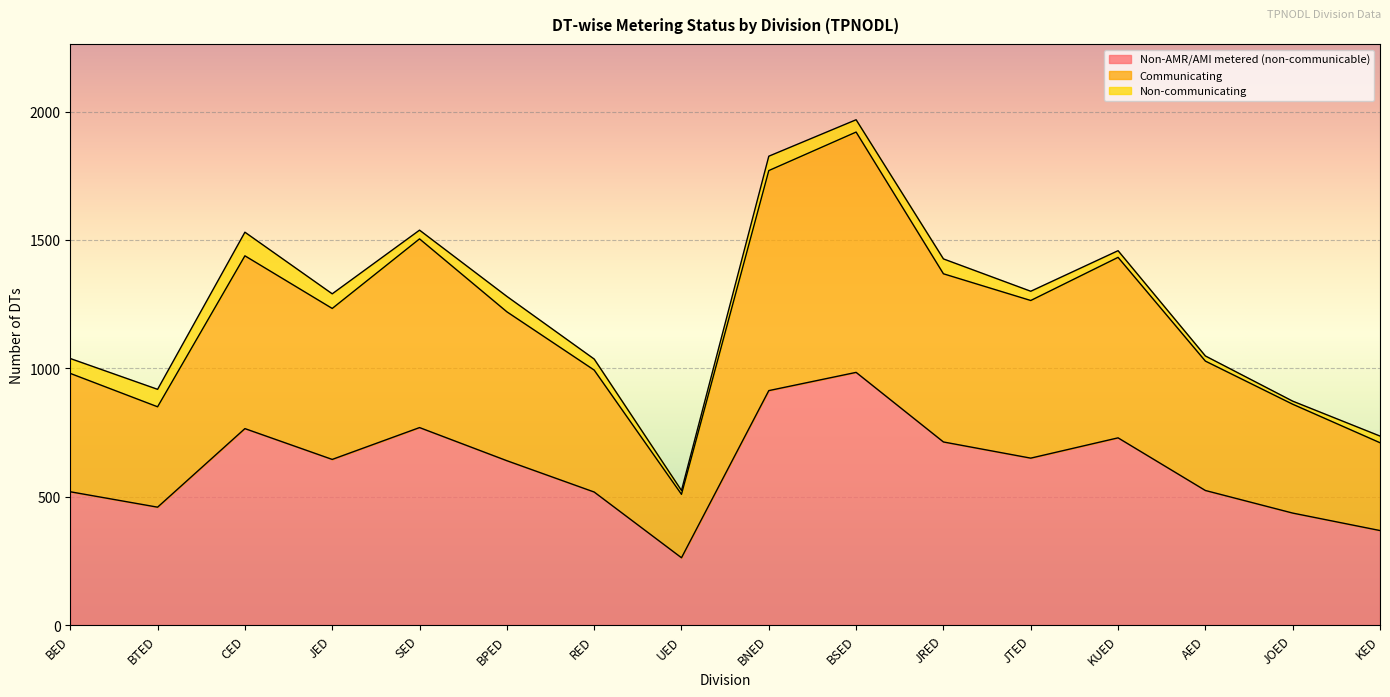

Is it true that Communicating equals 1676 at BPED?

False